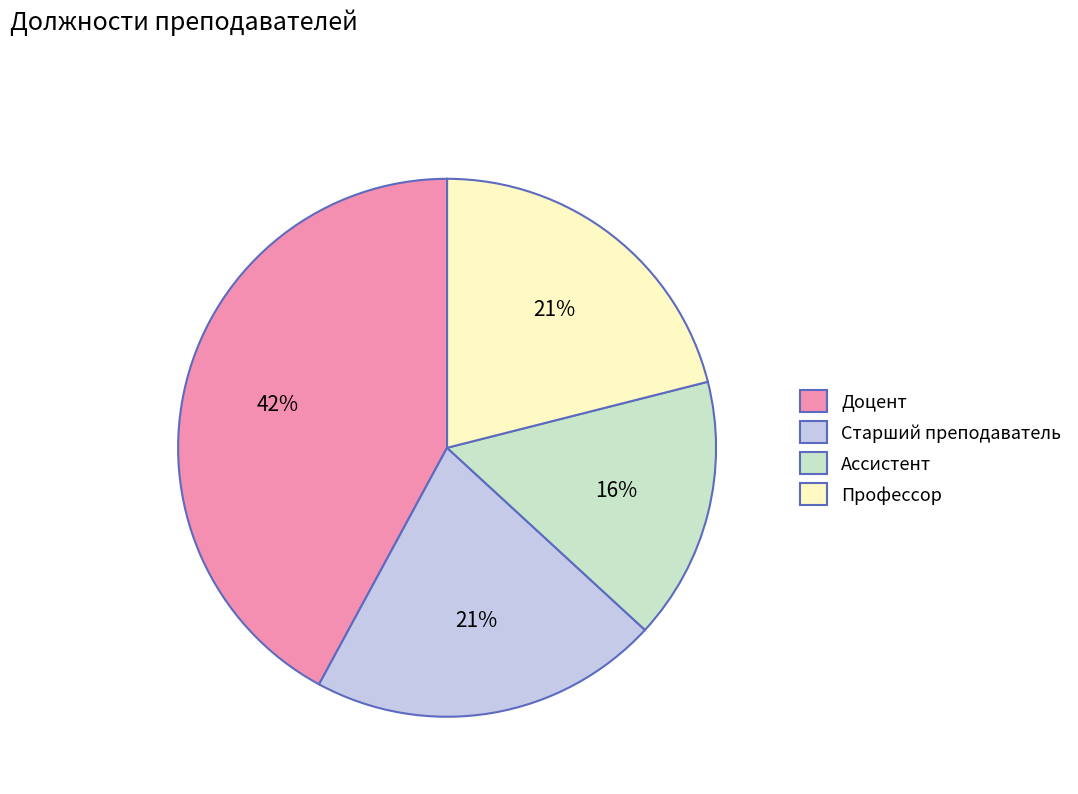

To the nearest percent, what portion does Профессор represent?

21%